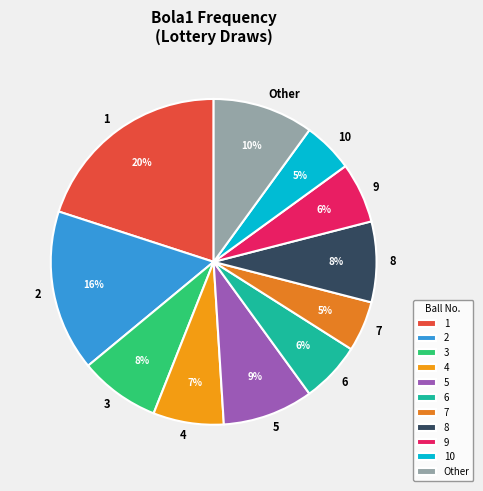

Combined, do 10 and 2 account for over 50%?

No